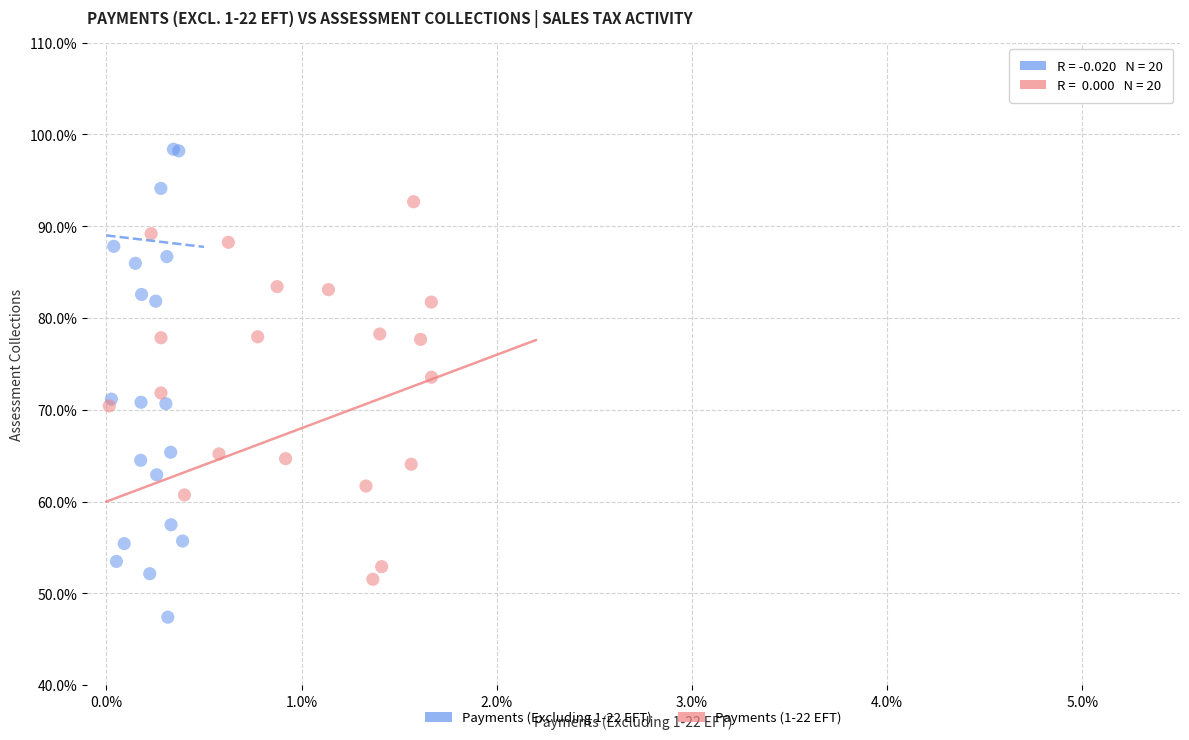

What are all the series names shown in the legend?

Payments (Excluding 1-22 EFT), Payments (1-22 EFT)